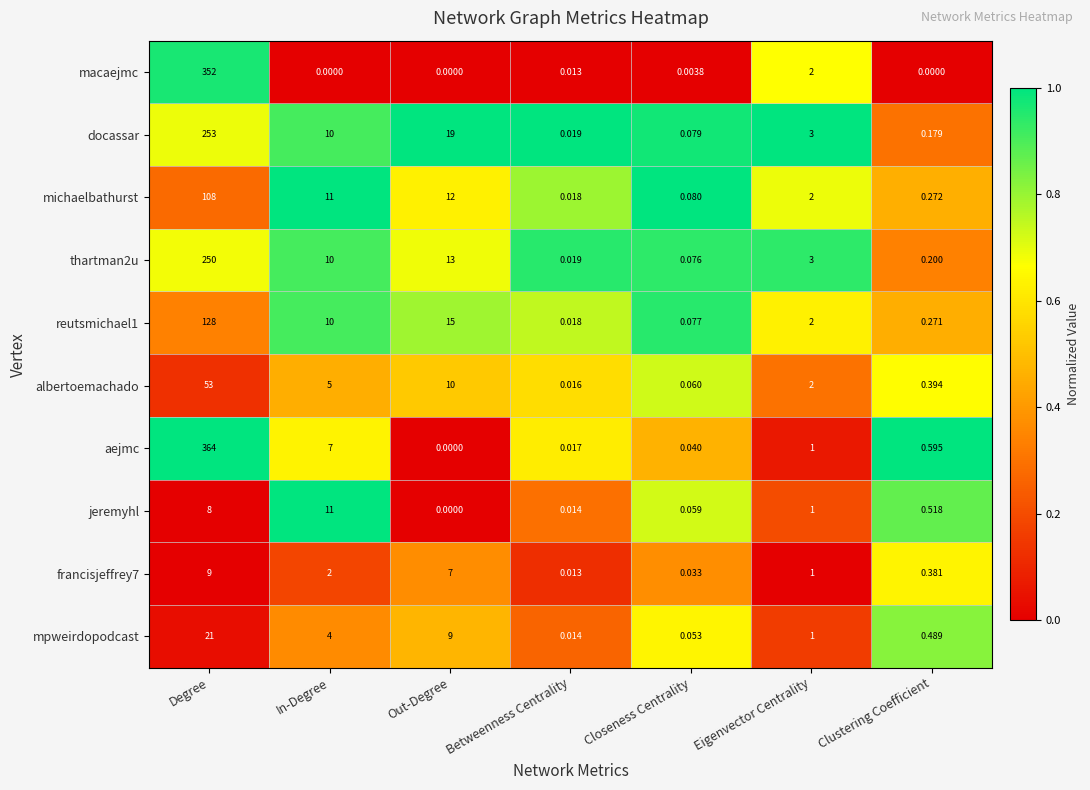

At which category is the sum across all series the highest?

Degree